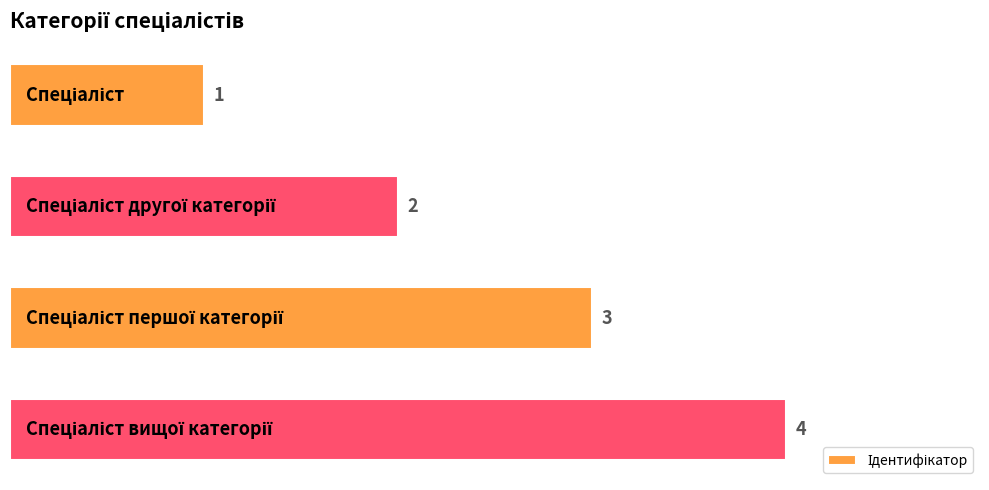

What is the sum of all values?

10